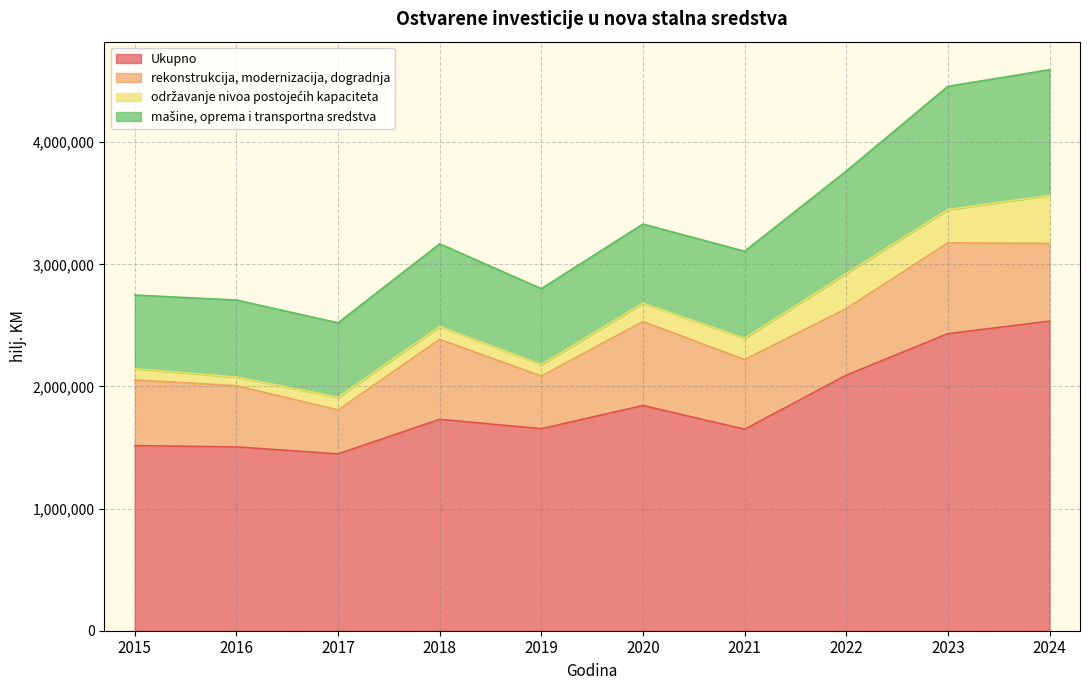

The Ukupno series shows 1844408 at 2020. True or false?

True